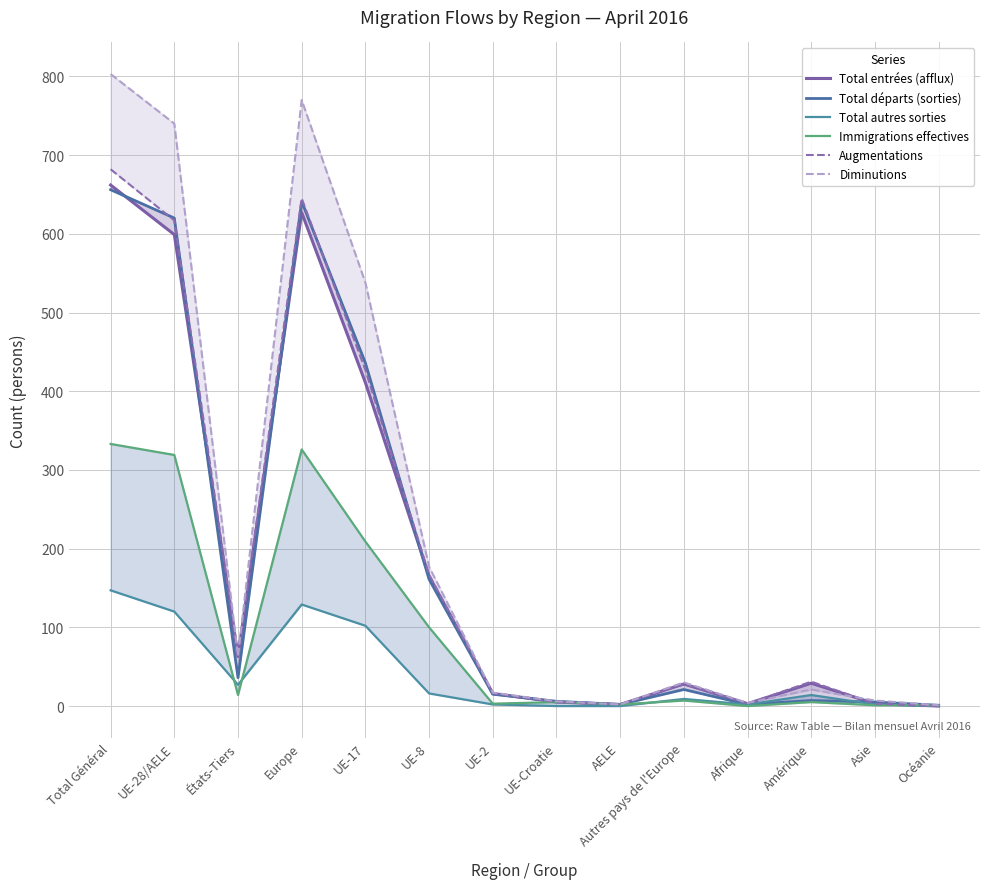

The value of Diminutions at UE-2 is 17. True or false?

True